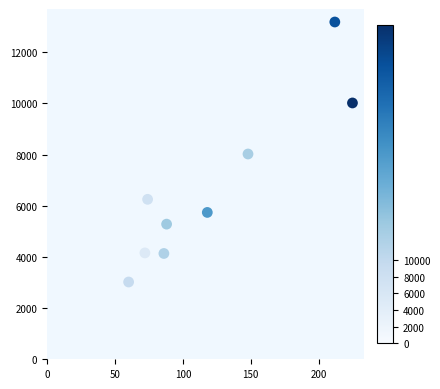

What is the average X value?

120